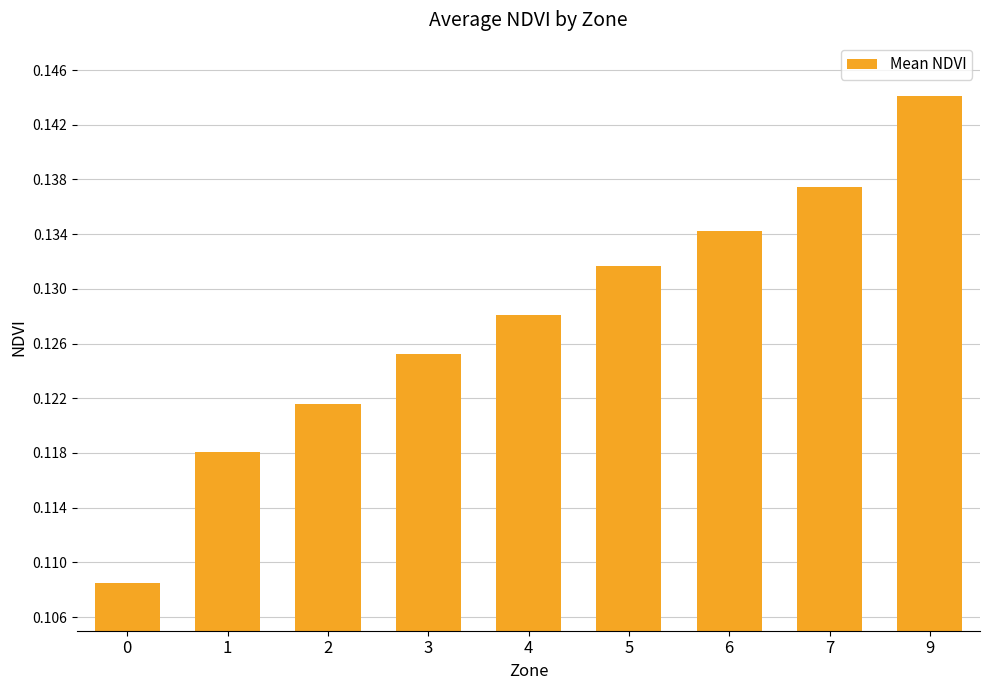

Is it true that the value at 1 is 0.2?

False